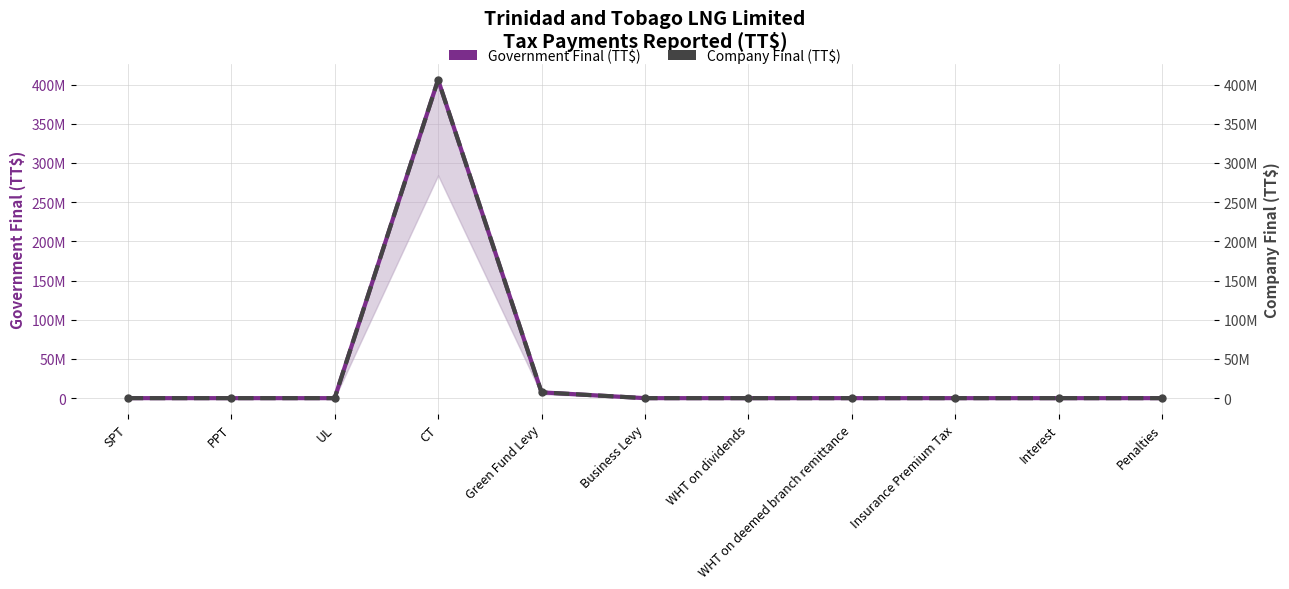

Reading right to left, list all the values displayed in this chart.

Government Final (TT$): 0.0	0.0	0.0	0.0	0.0	0.0	7398276.0	406073596.6	0.0	0.0	0.0
Company Final (TT$): 0.0	0.0	0.0	0.0	0.0	0.0	7398276.0	406073596.6	0.0	0.0	0.0